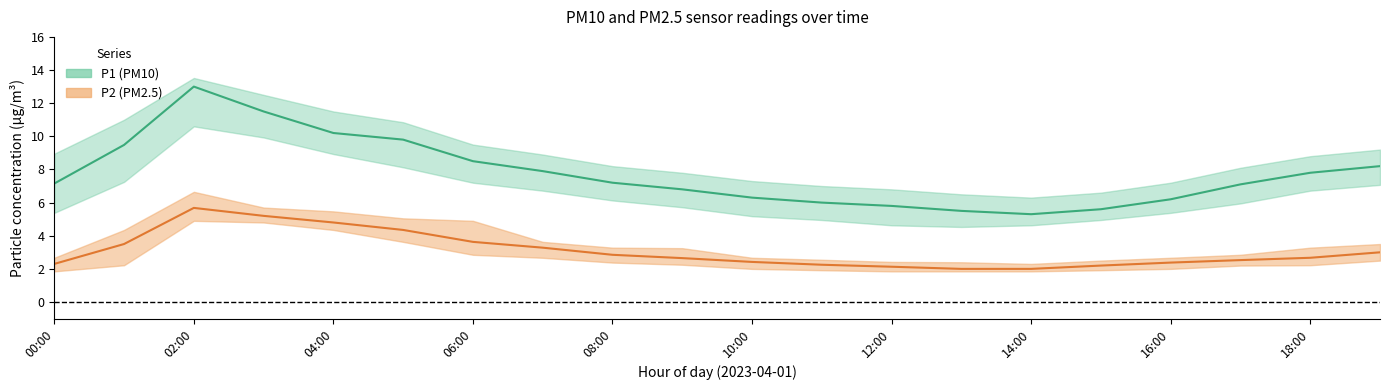

Reading right to left, transcribe all the data shown in this chart.

P1: 19:00=8.2	18:00=7.8	17:00=7.1	16:00=6.2	15:00=5.6	14:00=5.3	13:00=5.5	12:00=5.8	11:00=6.0	10:00=6.3	09:00=6.8	08:00=7.2	07:00=7.9	06:00=8.5	05:00=9.8	04:00=10.2	03:00=11.5	02:00=13.0	01:00=9.5	00:00=7.2
P1_upper: 19:00=9.2	18:00=8.8	17:00=8.1	16:00=7.2	15:00=6.6	14:00=6.3	13:00=6.5	12:00=6.8	11:00=7.0	10:00=7.3	09:00=7.8	08:00=8.2	07:00=8.9	06:00=9.5	05:00=10.8	04:00=11.5	03:00=12.5	02:00=13.5	01:00=11.0	00:00=8.9
P1_lower: 19:00=7.1	18:00=6.7	17:00=6.0	16:00=5.4	15:00=5.0	14:00=4.6	13:00=4.5	12:00=4.6	11:00=5.0	10:00=5.2	09:00=5.7	08:00=6.1	07:00=6.7	06:00=7.2	05:00=8.1	04:00=8.9	03:00=9.9	02:00=10.6	01:00=7.2	00:00=5.4
P2: 19:00=3.0	18:00=2.7	17:00=2.5	16:00=2.4	15:00=2.2	14:00=2.0	13:00=2.0	12:00=2.1	11:00=2.2	10:00=2.4	09:00=2.6	08:00=2.9	07:00=3.3	06:00=3.6	05:00=4.3	04:00=4.8	03:00=5.2	02:00=5.7	01:00=3.5	00:00=2.3
P2_upper: 19:00=3.5	18:00=3.3	17:00=2.9	16:00=2.7	15:00=2.5	14:00=2.3	13:00=2.4	12:00=2.4	11:00=2.5	10:00=2.7	09:00=3.2	08:00=3.3	07:00=3.6	06:00=4.9	05:00=5.0	04:00=5.5	03:00=5.7	02:00=6.7	01:00=4.3	00:00=2.7
P2_lower: 19:00=2.5	18:00=2.2	17:00=2.2	16:00=2.0	15:00=1.9	14:00=1.9	13:00=1.9	12:00=1.9	11:00=1.9	10:00=2.0	09:00=2.2	08:00=2.4	07:00=2.7	06:00=2.9	05:00=3.6	04:00=4.3	03:00=4.8	02:00=4.9	01:00=2.2	00:00=1.9